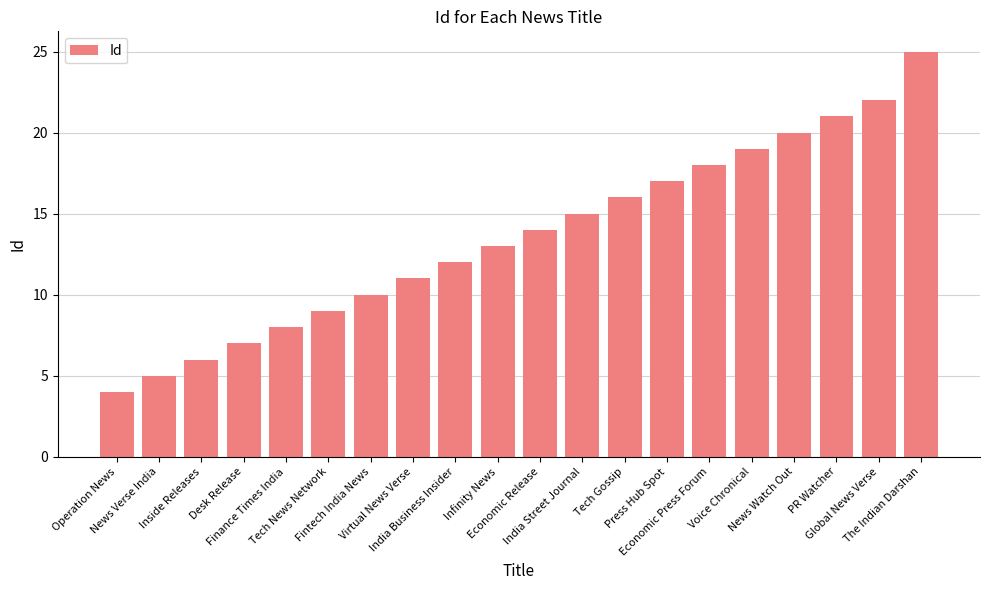

Reading left to right, list all the values displayed in this chart.

4	5	6	7	8	9	10	11	12	13	14	15	16	17	18	19	20	21	22	25